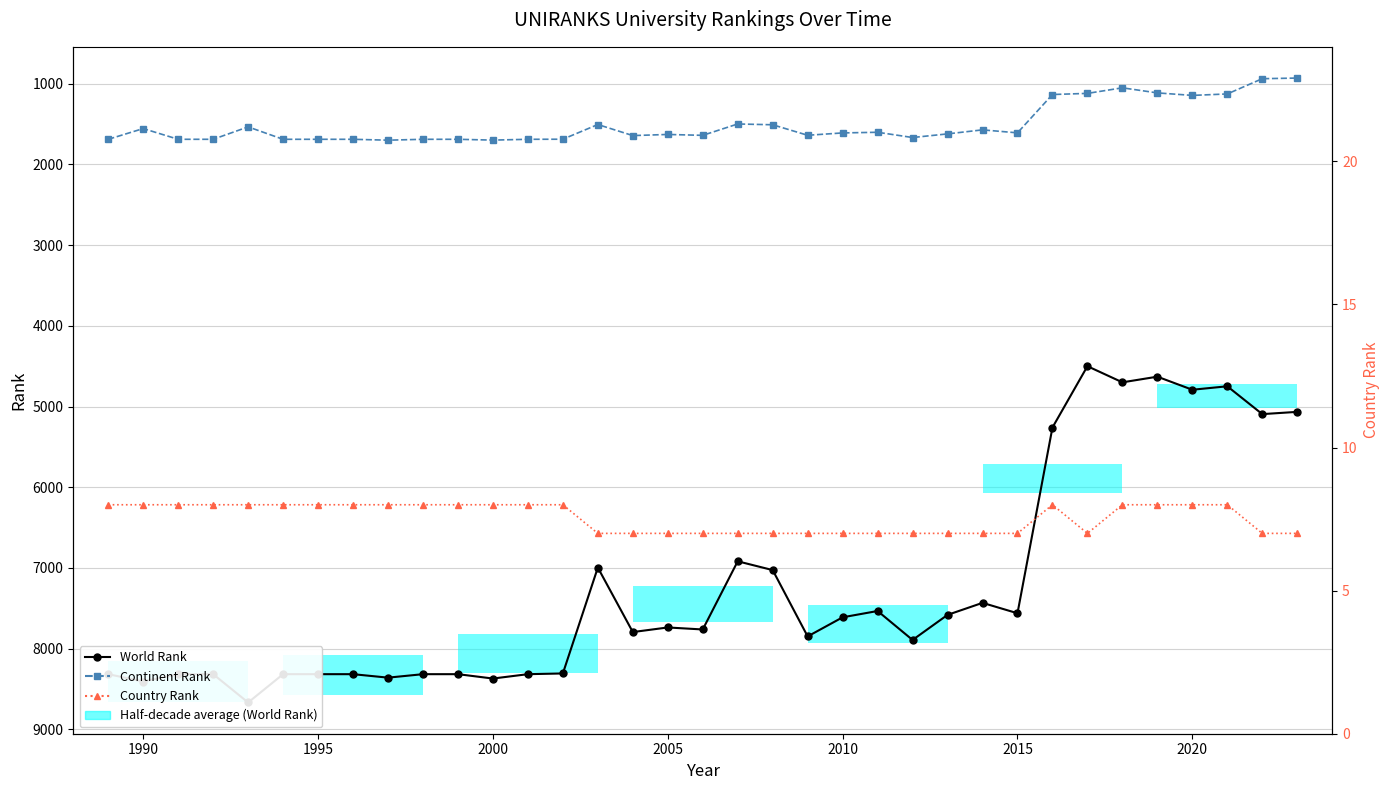

True or false: Continent Rank and World Rank intersect in this chart.

False